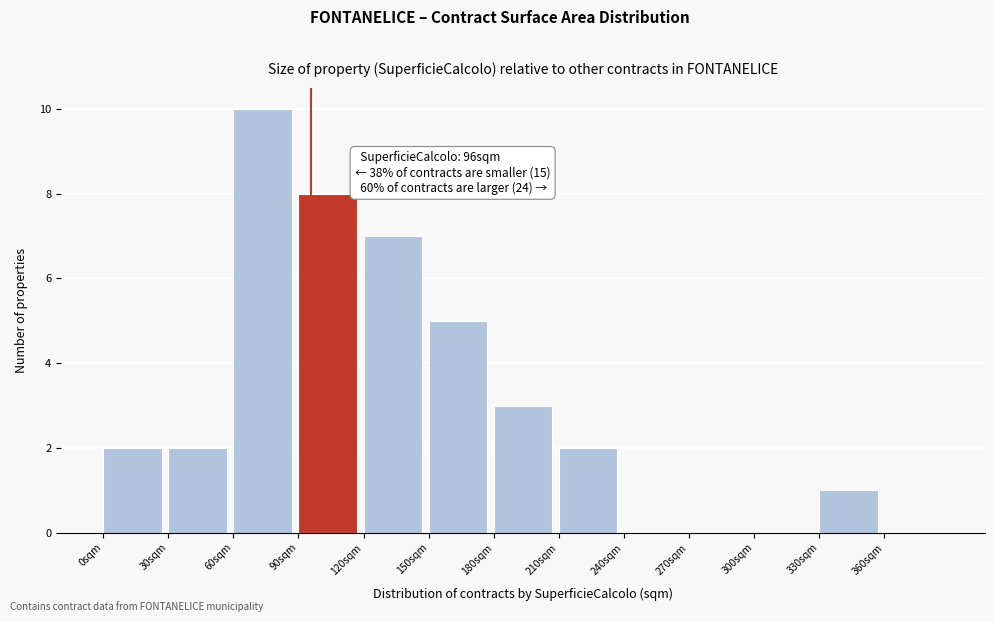

Which range on the x-axis has the tallest bar?

60 to 90